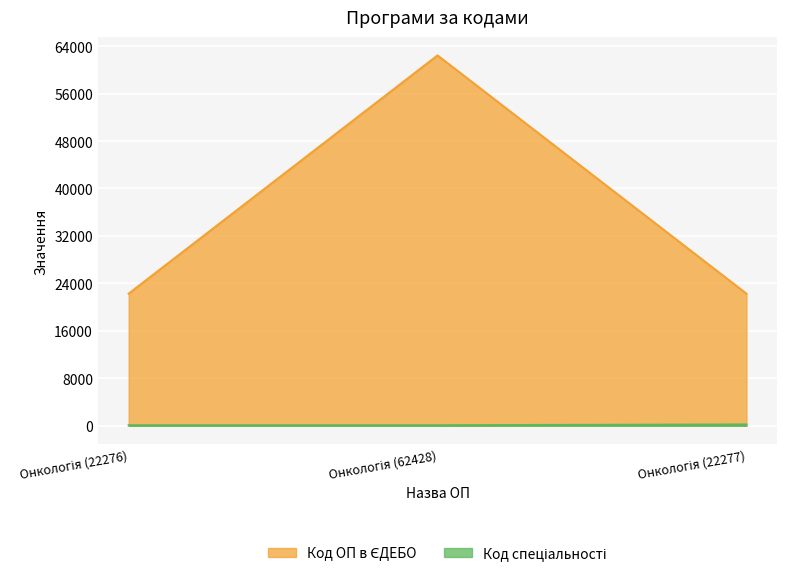

At which category is the sum across all series the highest?

Онкологія (62428)